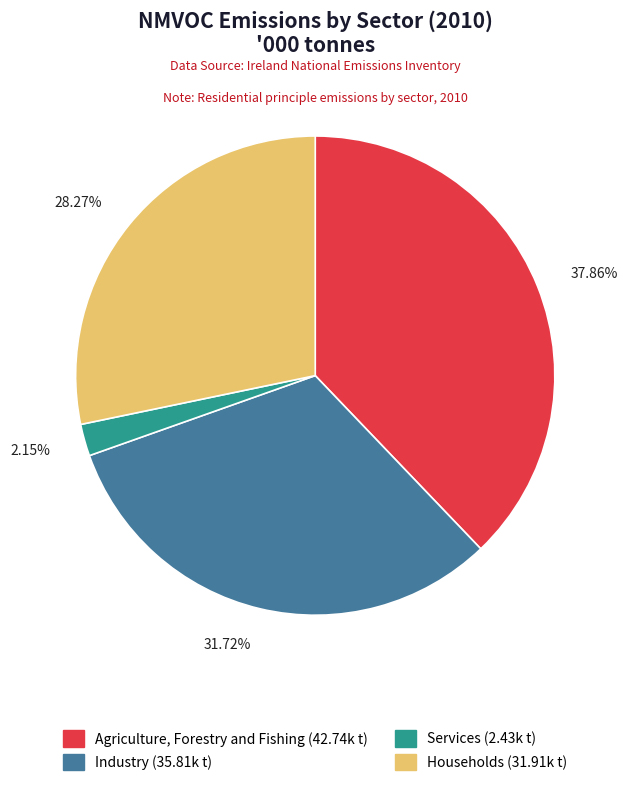

The Households slice represents 34% of the pie. True or false?

False